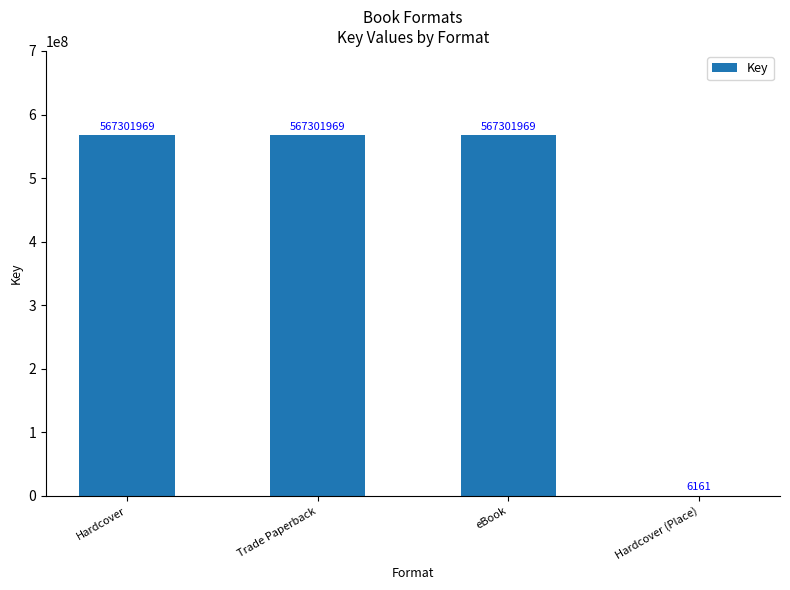

What is the change in value from Trade Paperback to Hardcover (Place)?

-567295808